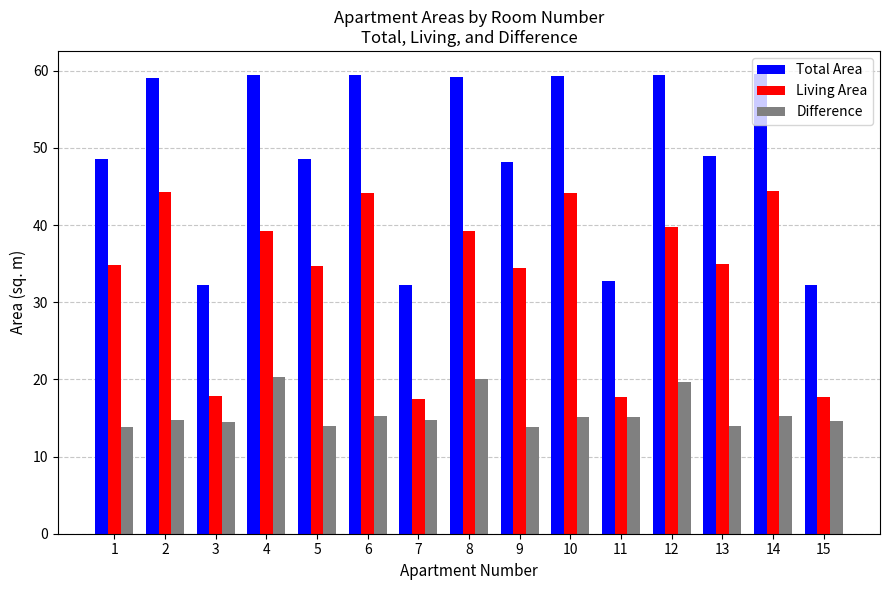

What is the average value of the Living Area series?

33.7